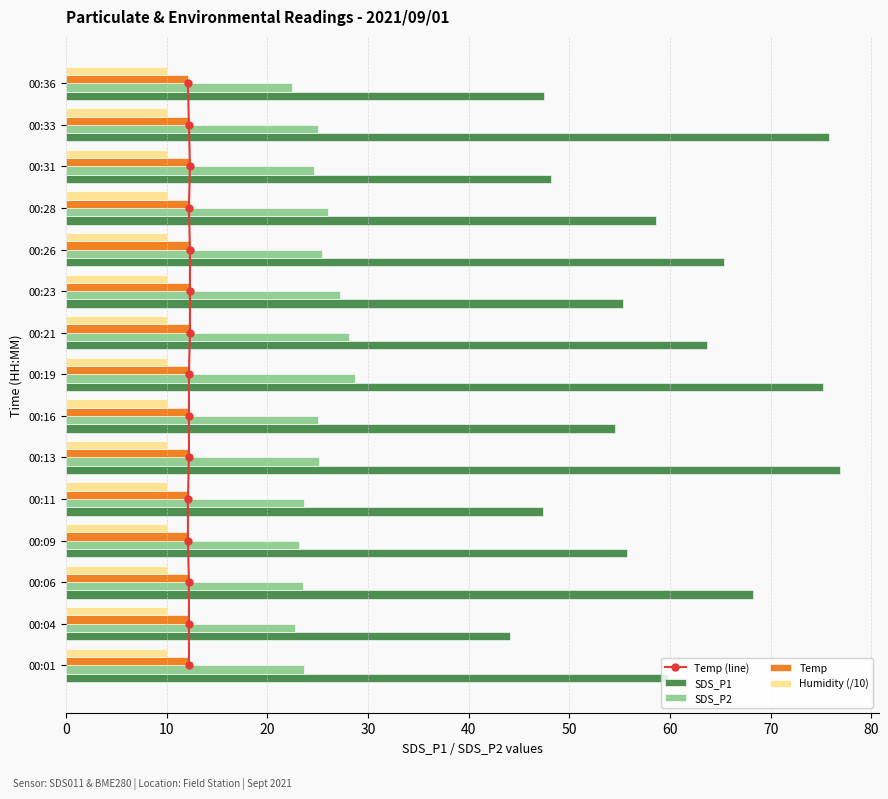

How many groups of bars are there?

15